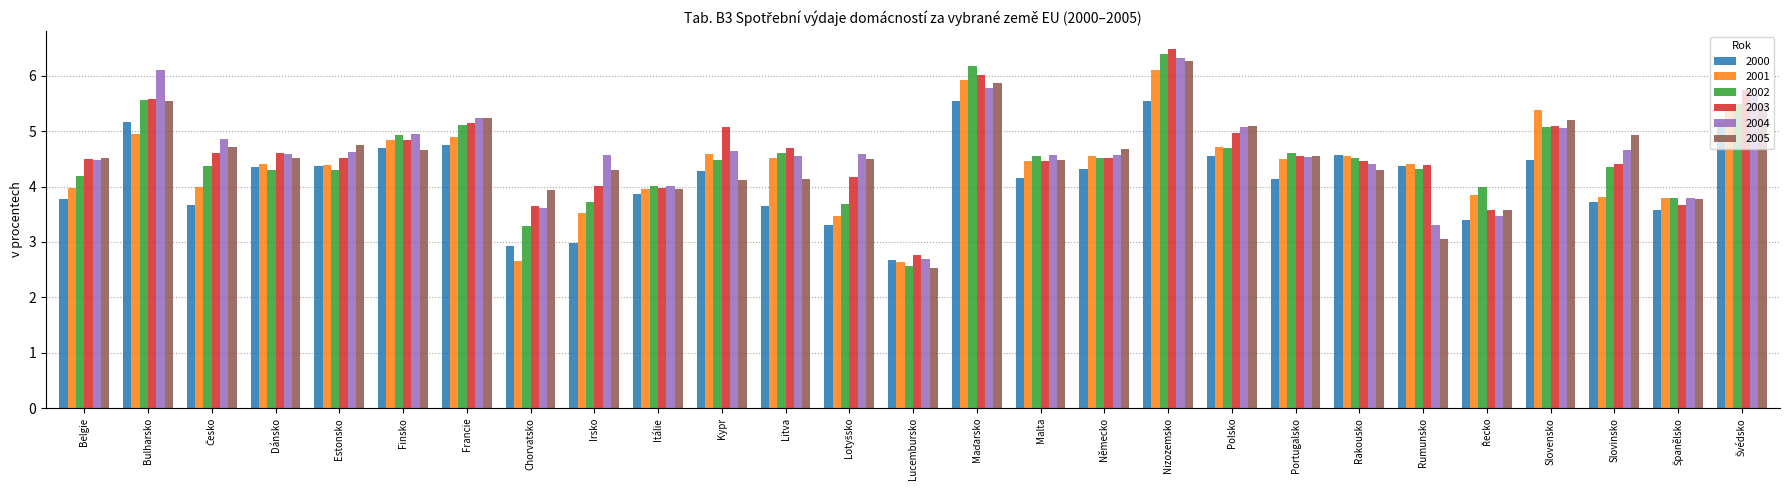

Which category has the highest value across all series?

Nizozemsko